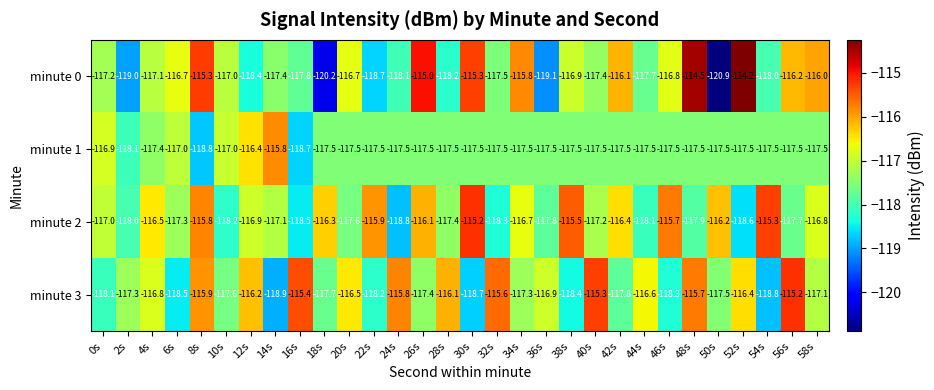

What is the average value of the minute 0 series?

-117.2